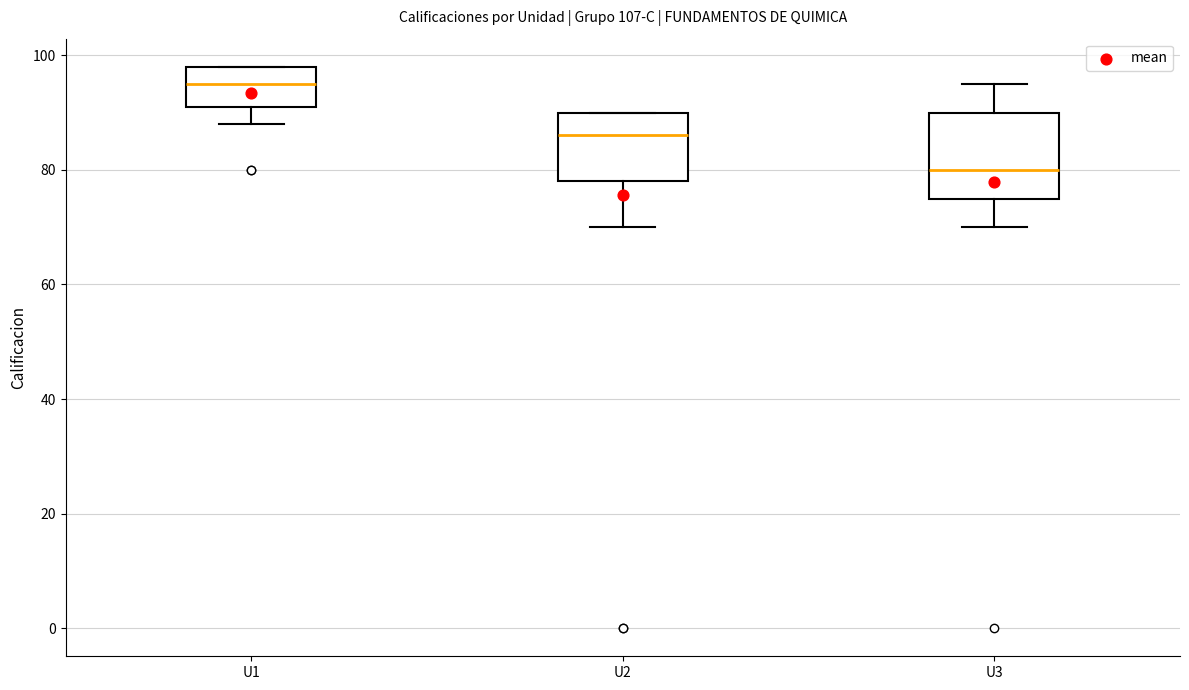

Which box is the tallest, from its lower edge to its upper edge?

U3